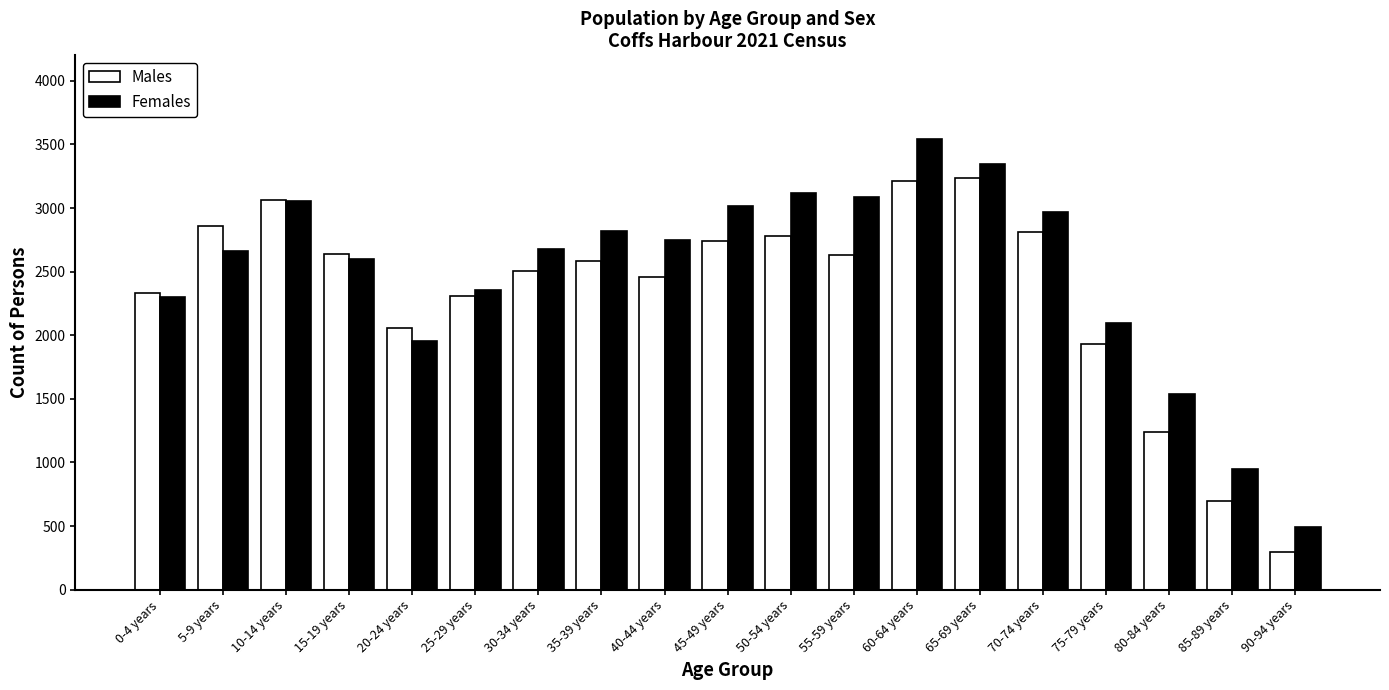

Is it true that Females equals 131 at 90-94 years?

False